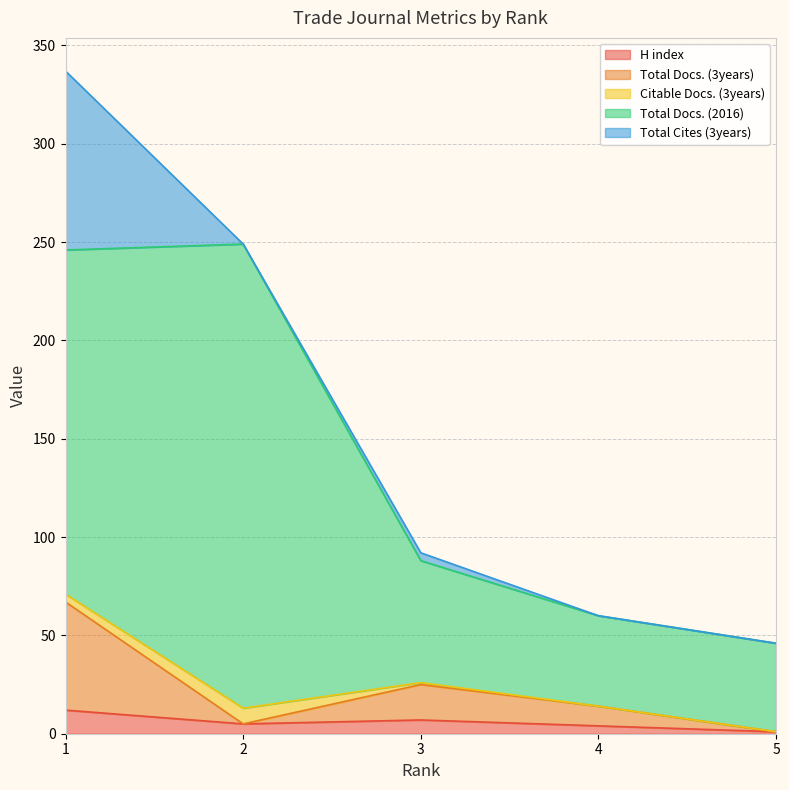

How many positive values does the Total Docs. (3years) series have?

3